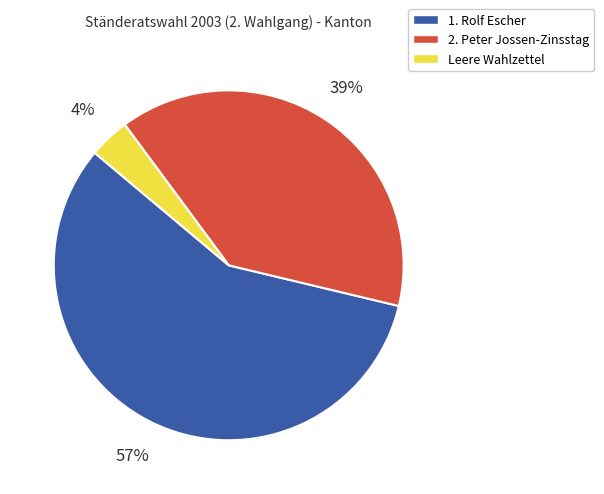

To the nearest percent, what is the combined percentage of Leere Wahlzettel and 1. Rolf Escher?

61%